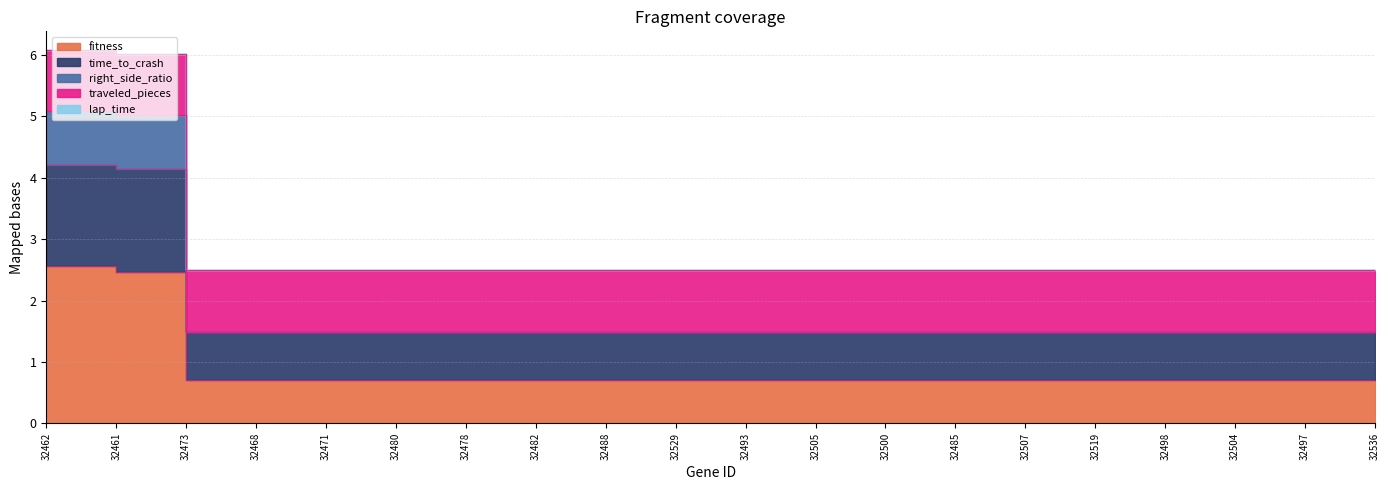

At which label is fitness closest to 1?

32473